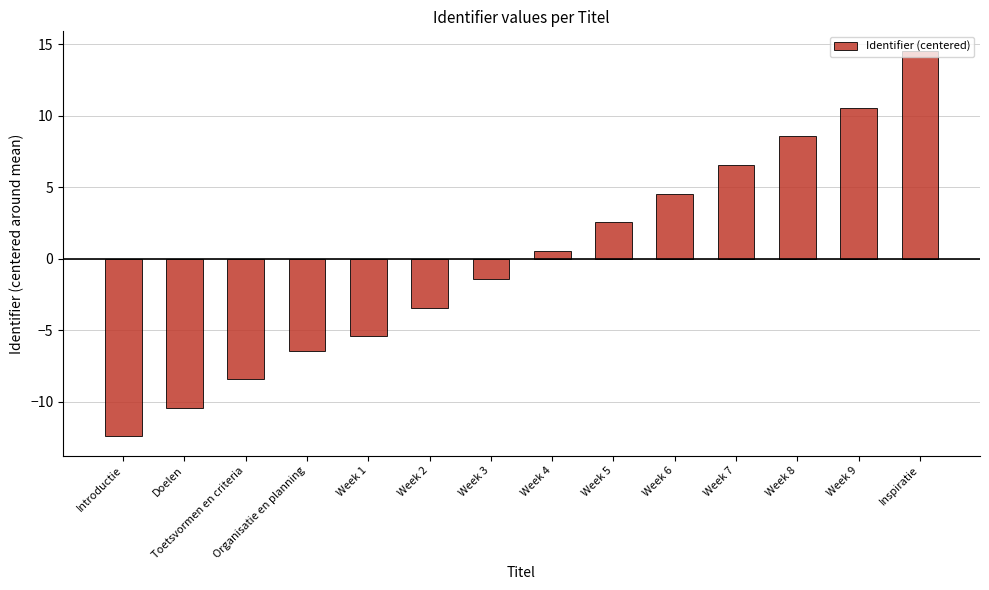

What is the sum of the values at Week 3 and Week 7?

5.1